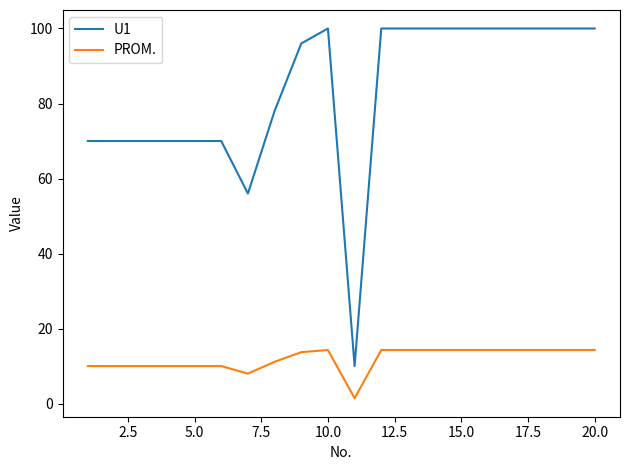

How many distinct data groups are displayed?

2